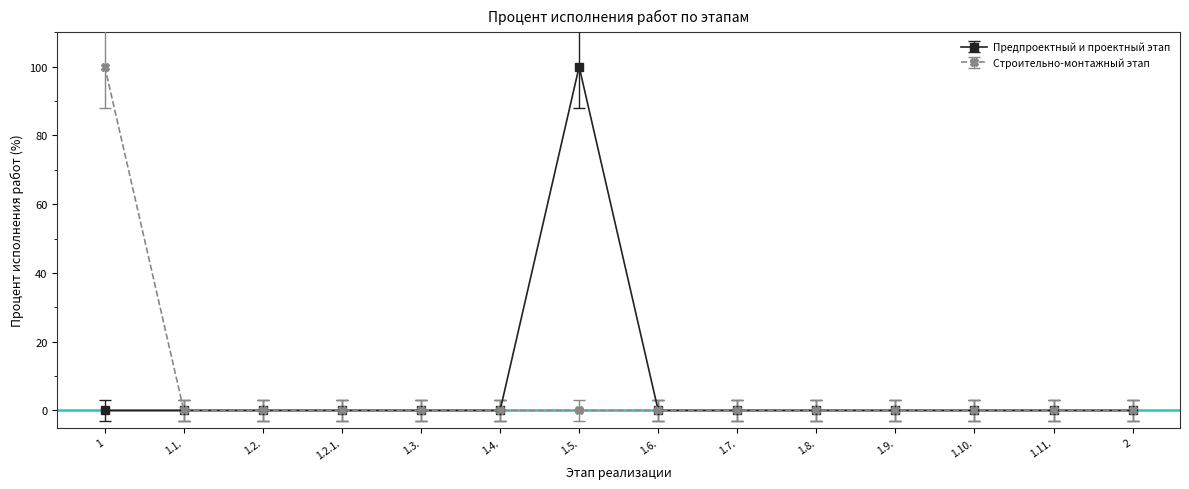

What position from the left is 1.3.?

5